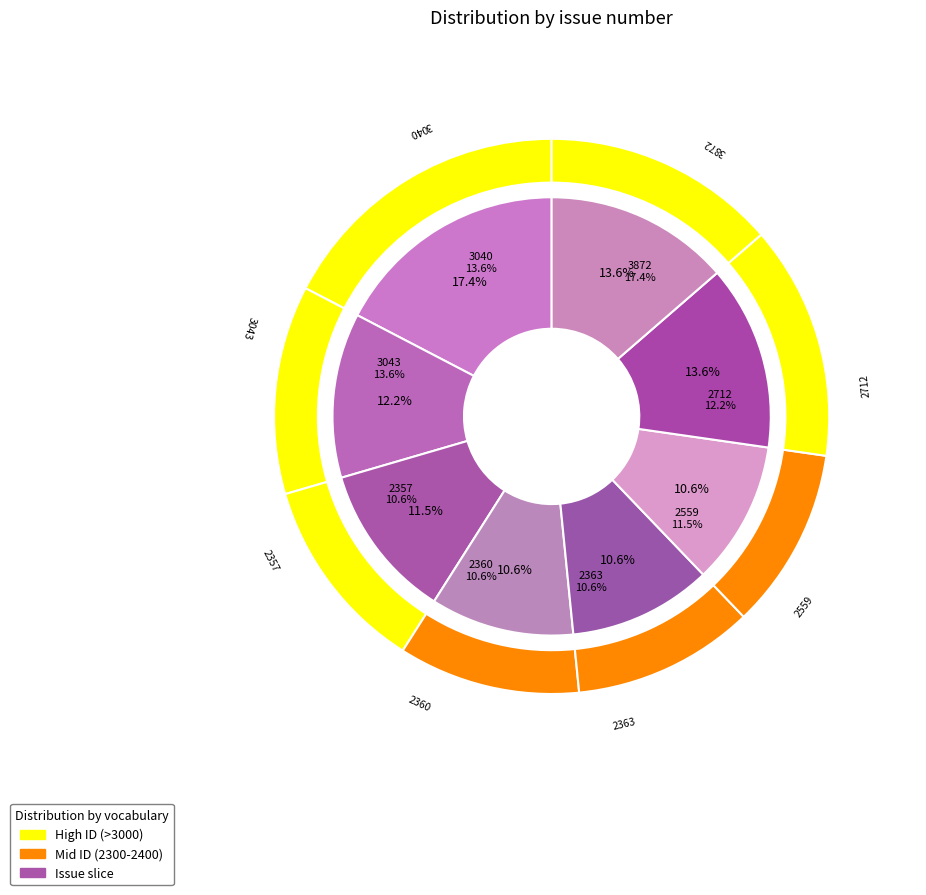

Which slice is the largest?

3872